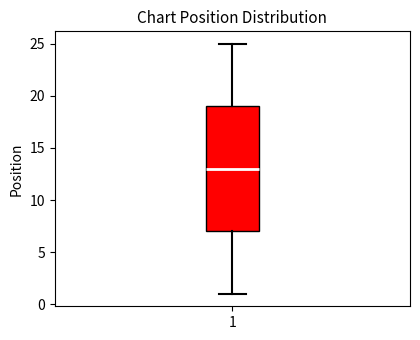

Where does the lower whisker of the box at x = 1 end on the y-axis? The values are not printed on the chart, so give them approximately, as read against the axis.

1